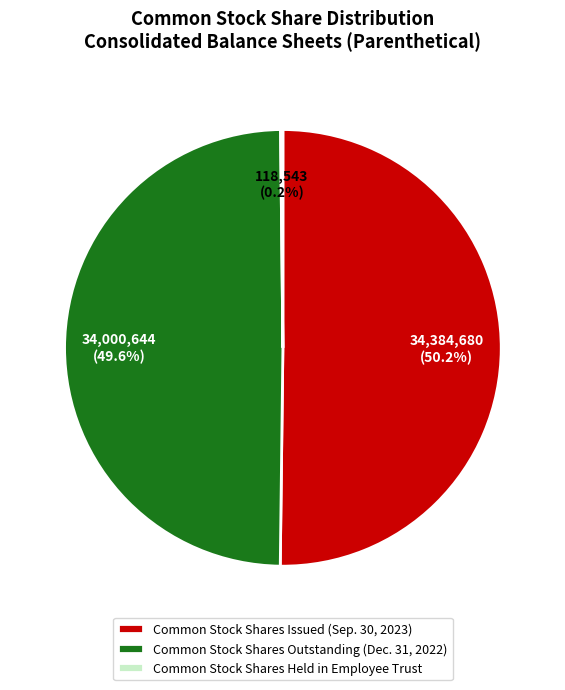

The Common Stock Shares Issued (Sep. 30, 2023) slice represents 50% of the pie. True or false?

True